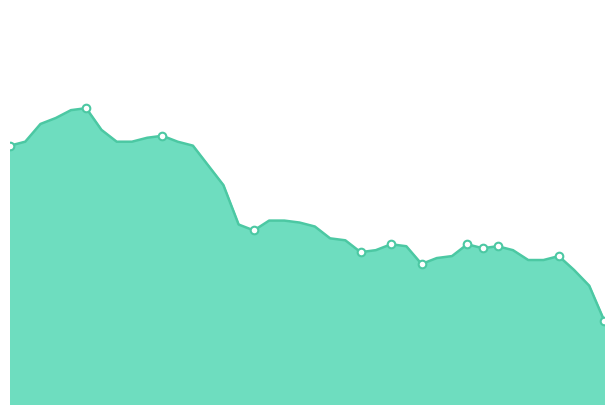

Does the chart have visible grid lines?

No